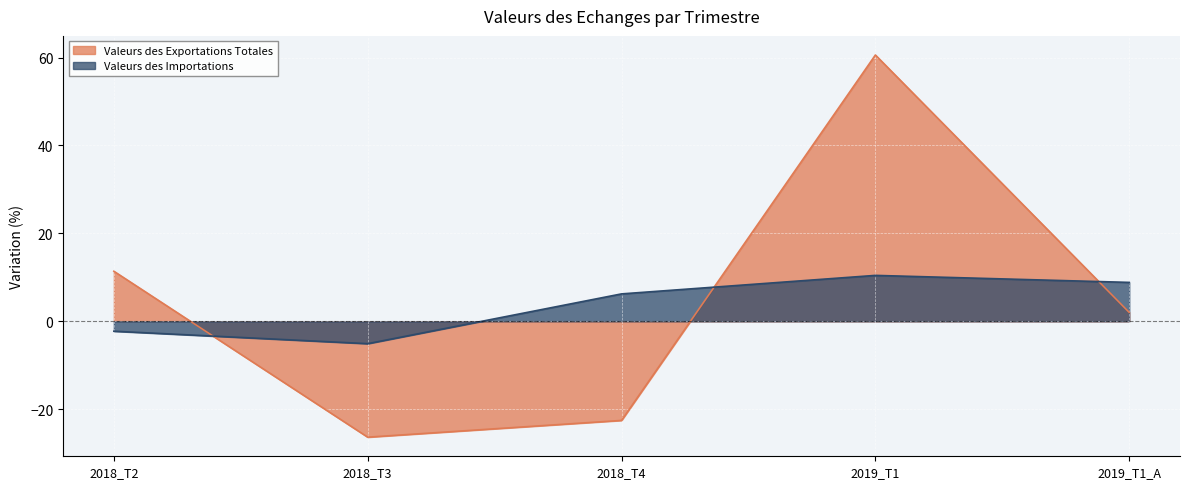

What is the label of the 2nd point from the right?

2019_T1